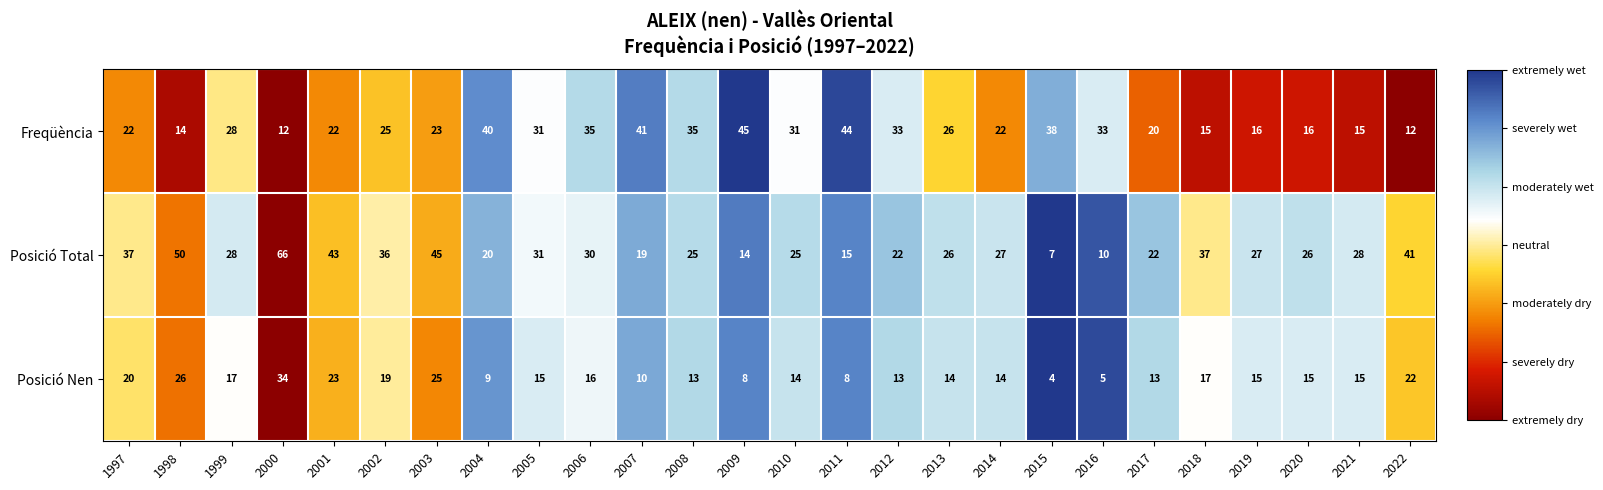

Which series changed the most between 2003 and 2006?

Posició Total